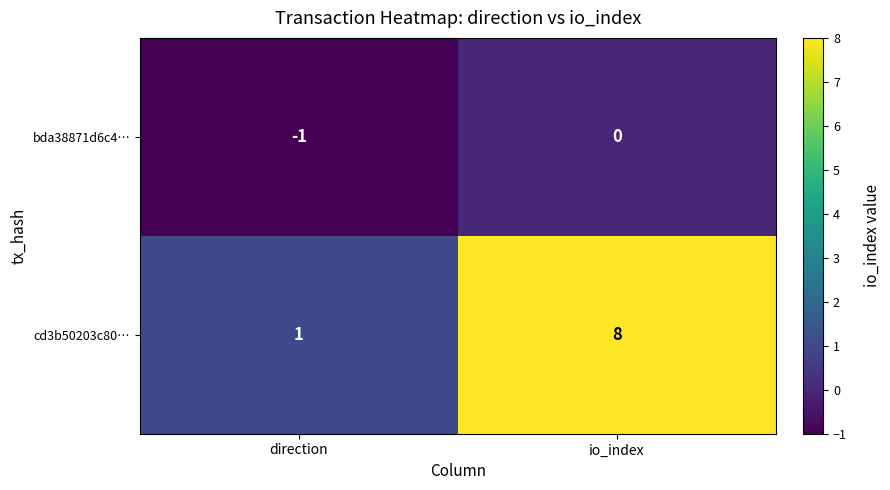

What is the sum of the cd3b50203c80… values at io_index and direction?

9